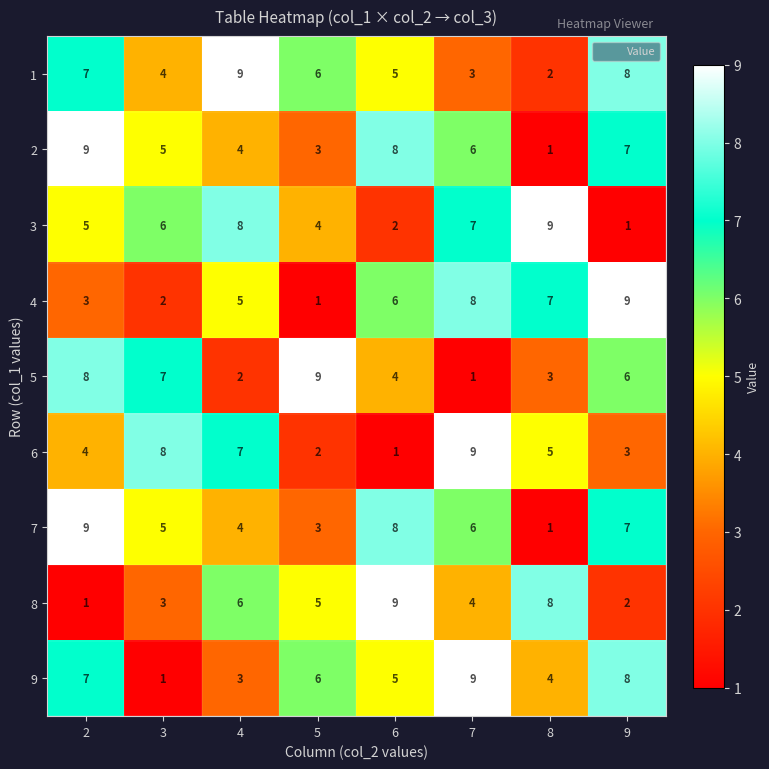

At how many categories does at least one series exceed 4?

8